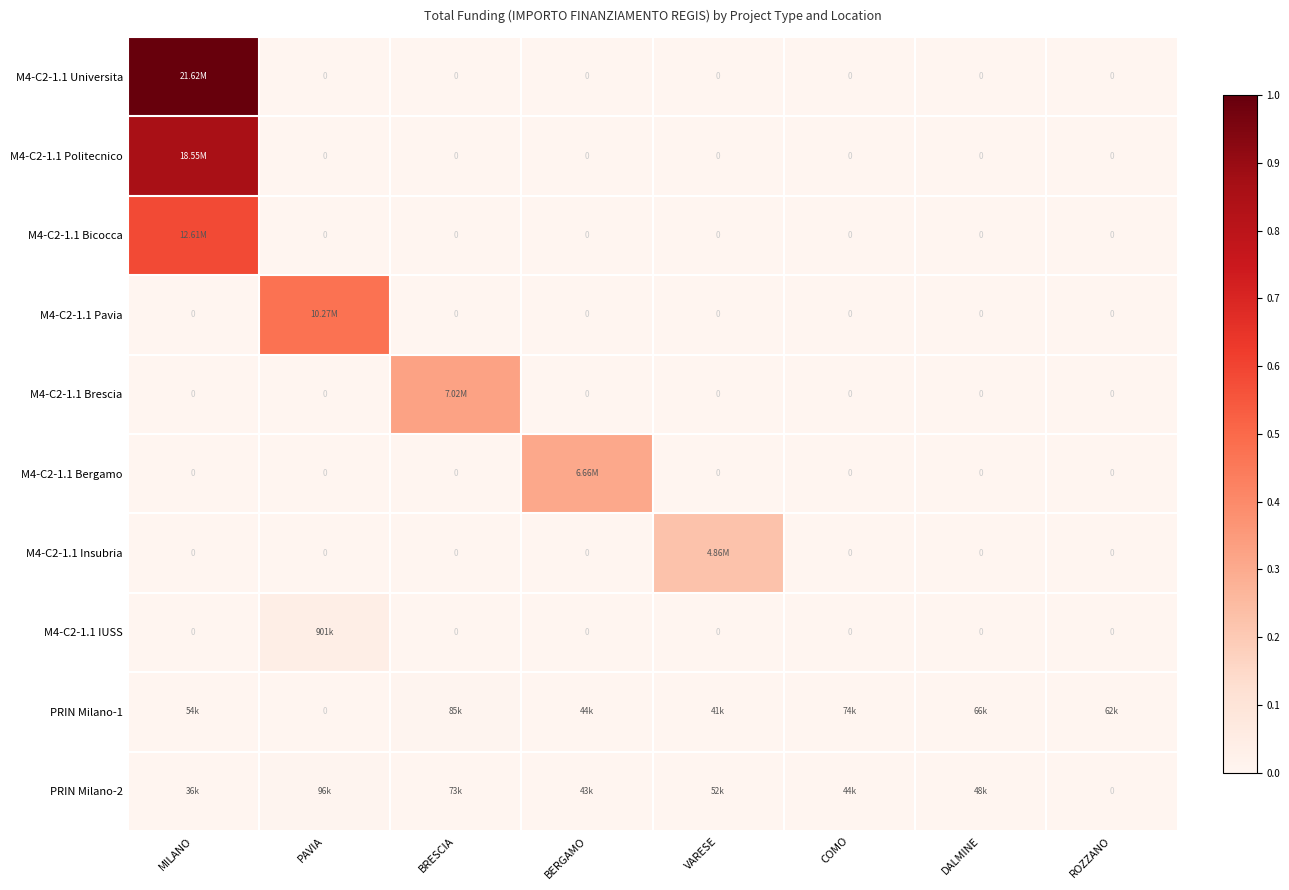

True or false: PRIN Milano-1 has a value of 0.0 at DALMINE.

False